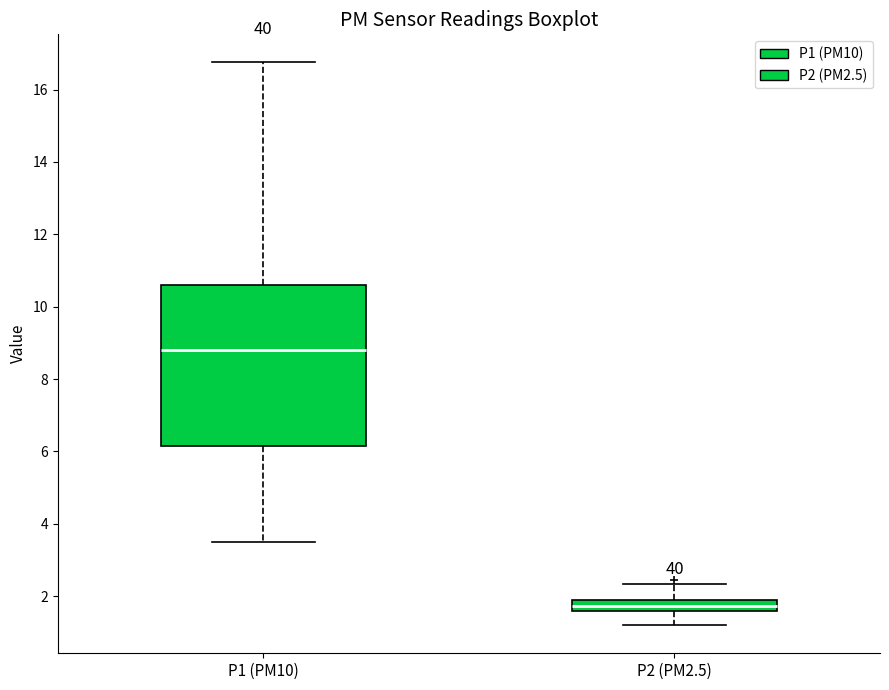

Reading left to right, transcribe this box plot: for each box, give where its median line is, the range the box spans, and where its two whiskers end, as read against the y-axis. The values are not printed on the chart, so give them approximately, as read against the axis.

P1 (PM10): median 8.8, box 6.2 to 10.6, whiskers 3.6 to 16.8
P2 (PM2.5): median 1.8, box 1.6 to 2.0, whiskers 1.2 to 2.4